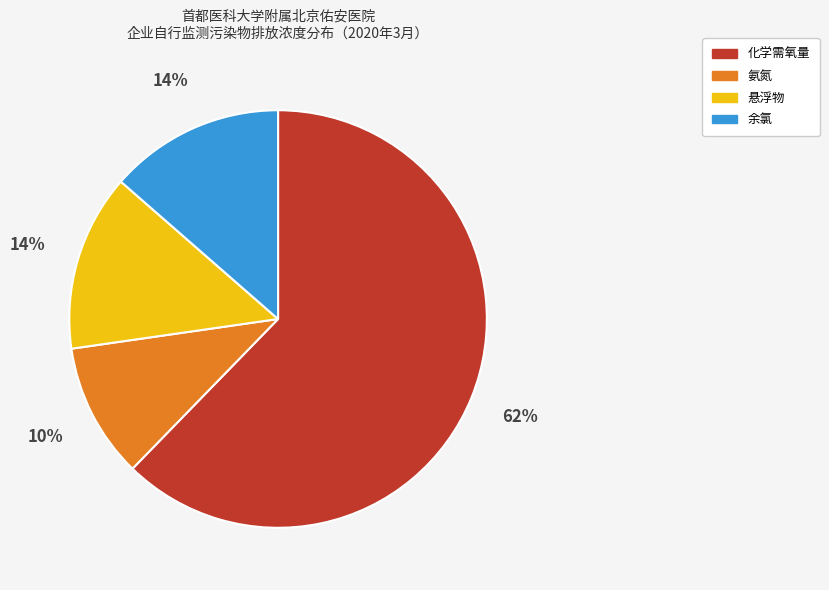

Between 化学需氧量 and 悬浮物, which is larger?

化学需氧量